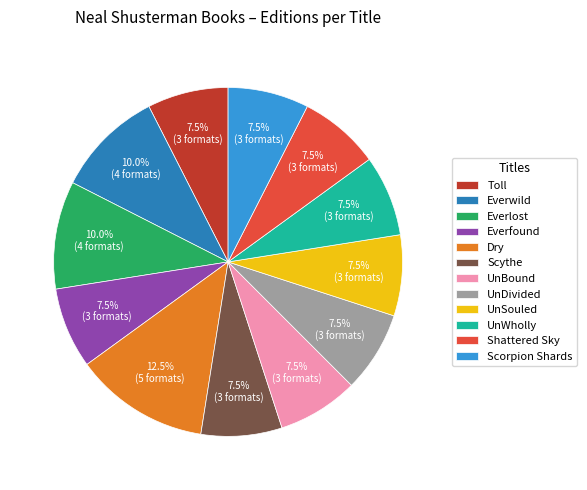

The UnBound slice represents 1% of the pie. True or false?

False